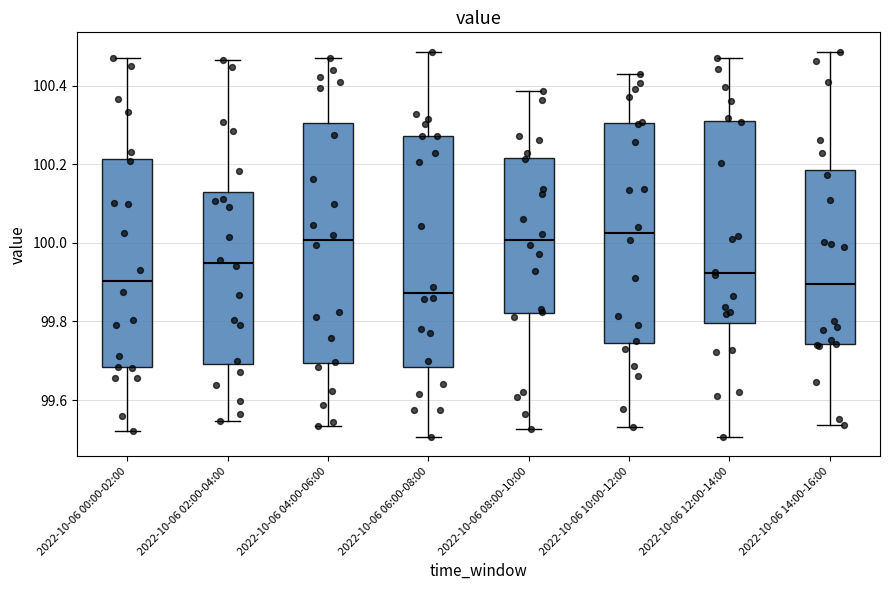

Reading left to right, read every box against the y-axis: the position of its median line, the range the box covers, and the ends of its whiskers. The values are not printed on the chart, so give them approximately, as read against the axis.

2022-10-06 00:00-02:00: median 99.90, box 99.68 to 100.22, whiskers 99.52 to 100.46
2022-10-06 02:00-04:00: median 99.94, box 99.70 to 100.12, whiskers 99.54 to 100.46
2022-10-06 04:00-06:00: median 100.00, box 99.70 to 100.30, whiskers 99.54 to 100.46
2022-10-06 06:00-08:00: median 99.88, box 99.68 to 100.28, whiskers 99.50 to 100.48
2022-10-06 08:00-10:00: median 100.00, box 99.82 to 100.22, whiskers 99.52 to 100.38
2022-10-06 10:00-12:00: median 100.02, box 99.74 to 100.30, whiskers 99.54 to 100.42
2022-10-06 12:00-14:00: median 99.92, box 99.80 to 100.32, whiskers 99.50 to 100.48
2022-10-06 14:00-16:00: median 99.90, box 99.74 to 100.18, whiskers 99.54 to 100.48